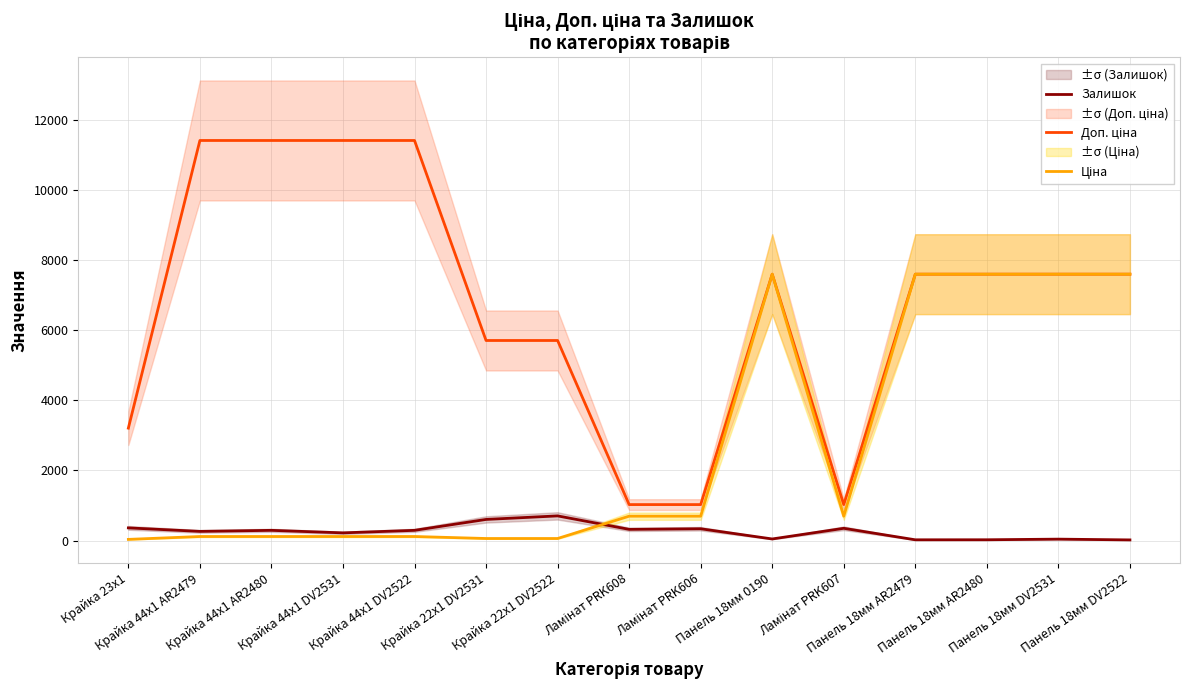

What is the label of the 10th point from the right?

Крайка 22x1 DV2531